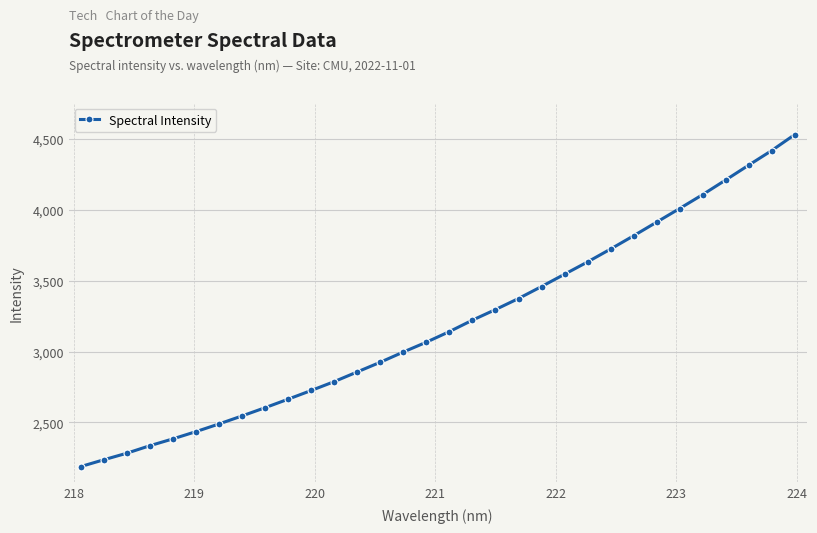

What is the average value?

3195.2